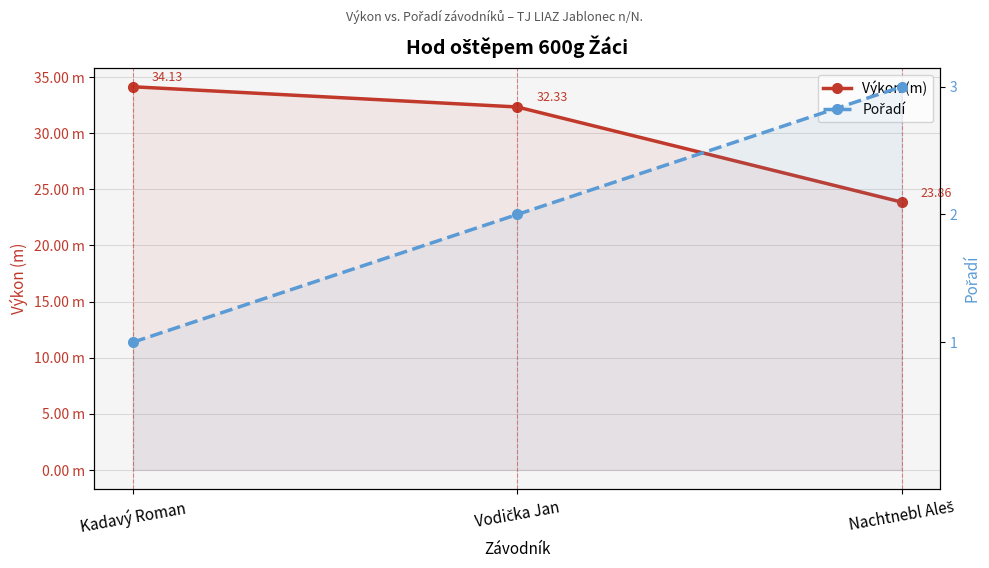

At which label is Výkon (m) closest to 28?

Nachtnebl Aleš